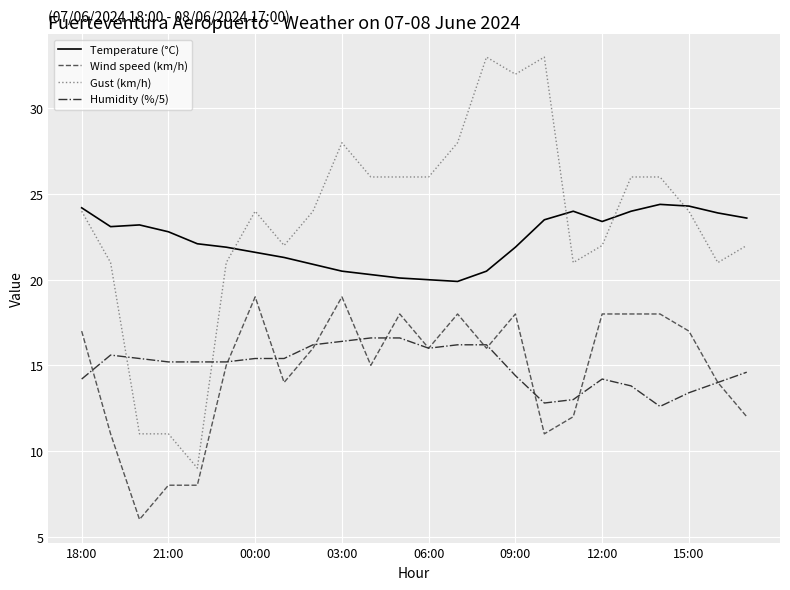

List the series in order of their peak value, highest first.

Gust (km/h), Temperature (°C), Wind speed (km/h), Humidity (%/5)